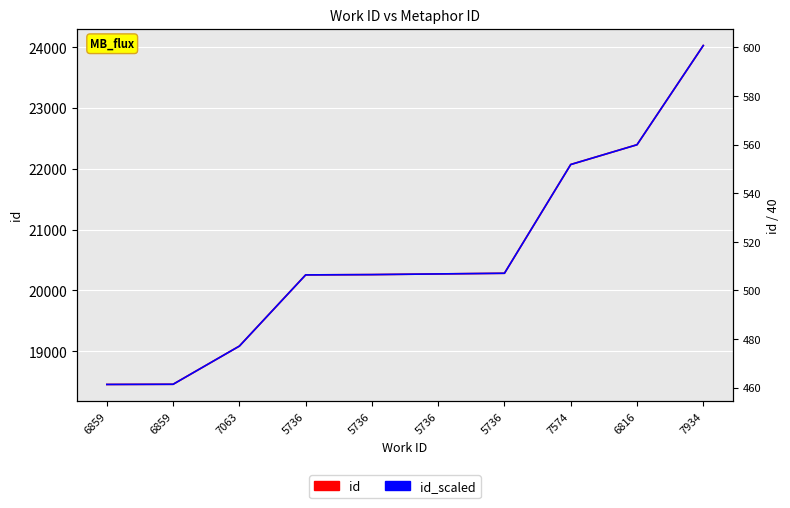

True or false: id and id_scaled cross at least once.

False